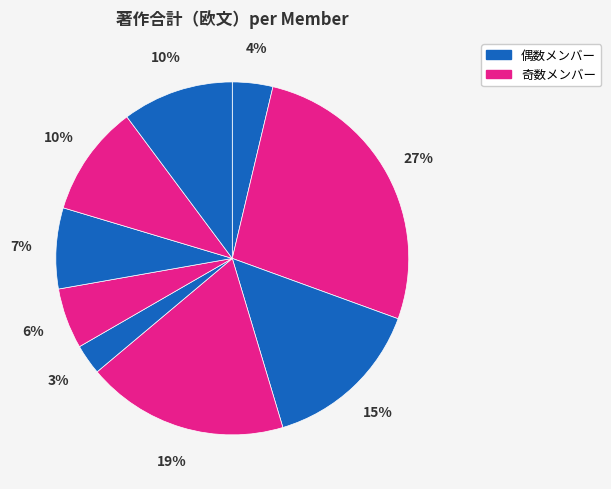

Is there any slice that represents more than half of the pie?

No